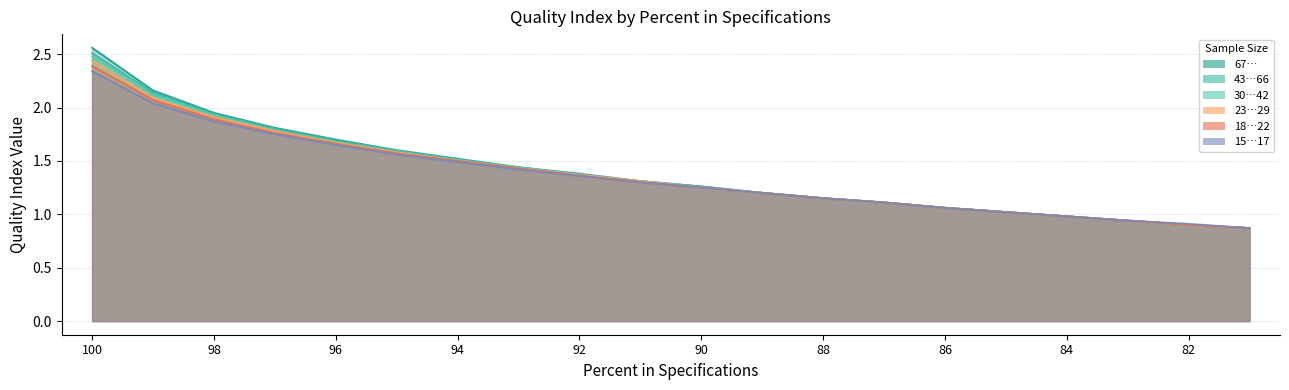

What is the value of the 30…42 point at the 20th from the left?

0.9